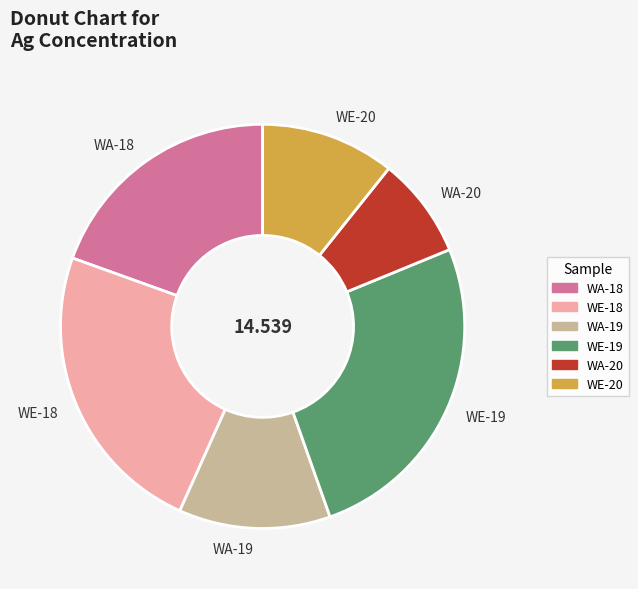

Do WA-19 and WA-20 together represent more than half of the pie?

No